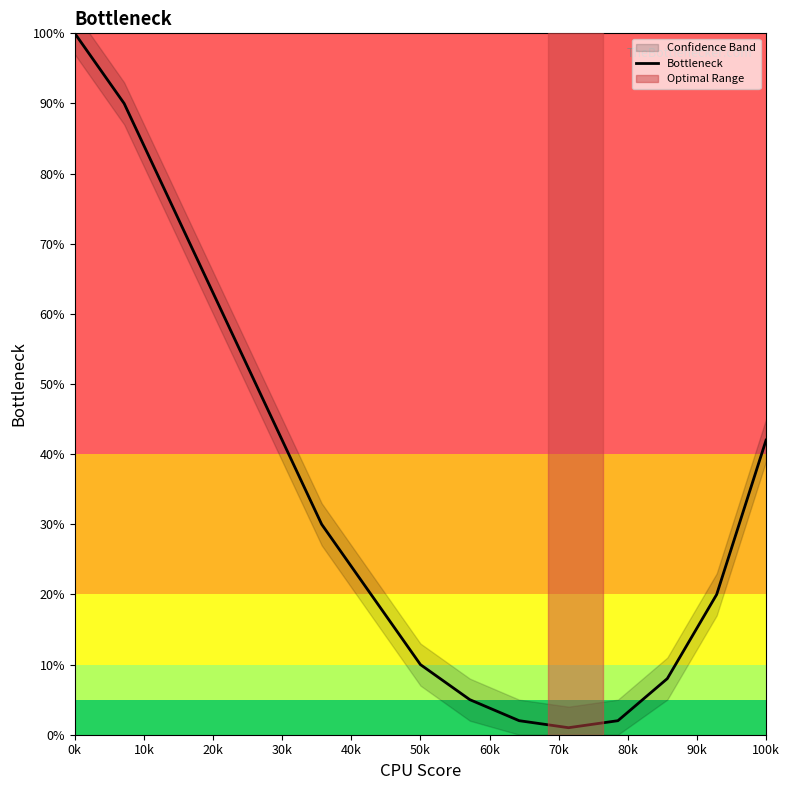

Which has a higher value, 0k or 100k?

0k